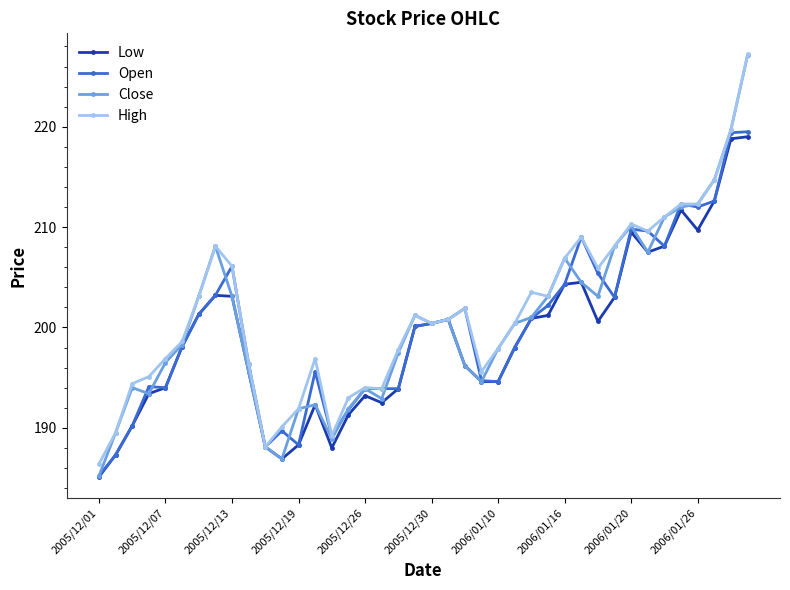

What is the value of the High point at the 37th from the left?

212.3